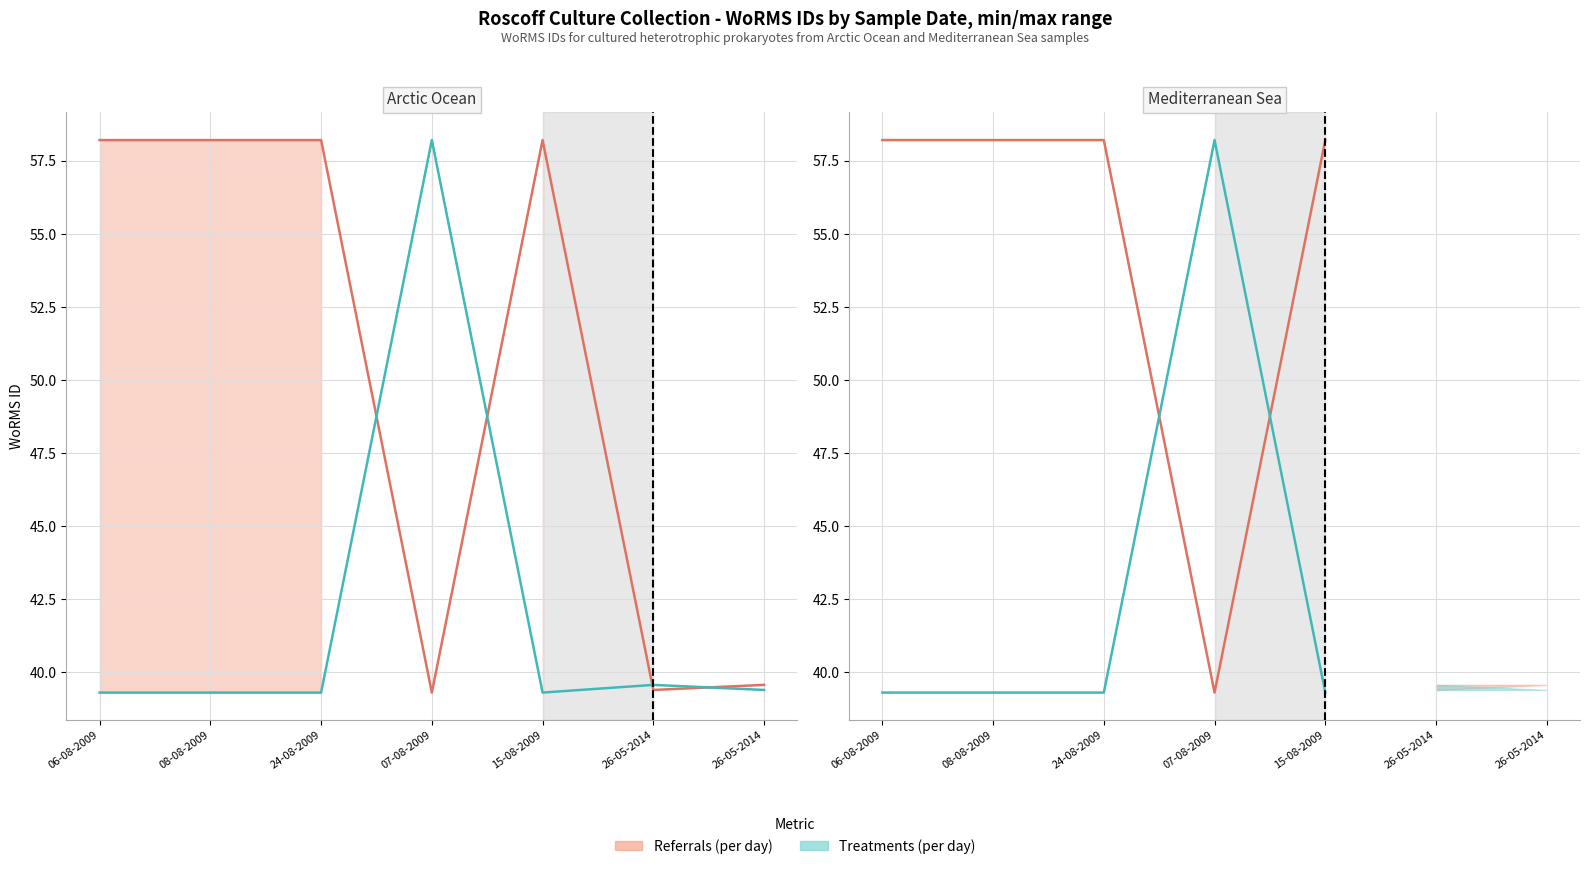

Reading right to left, transcribe all the data shown in this chart.

Referrals (per day): 26-05-2014=39.6	26-05-2014=39.4	15-08-2009=58.2	07-08-2009=39.3	24-08-2009=58.2	08-08-2009=58.2	06-08-2009=58.2
Treatments (per day): 26-05-2014=39.4	26-05-2014=39.6	15-08-2009=39.3	07-08-2009=58.2	24-08-2009=39.3	08-08-2009=39.3	06-08-2009=39.3